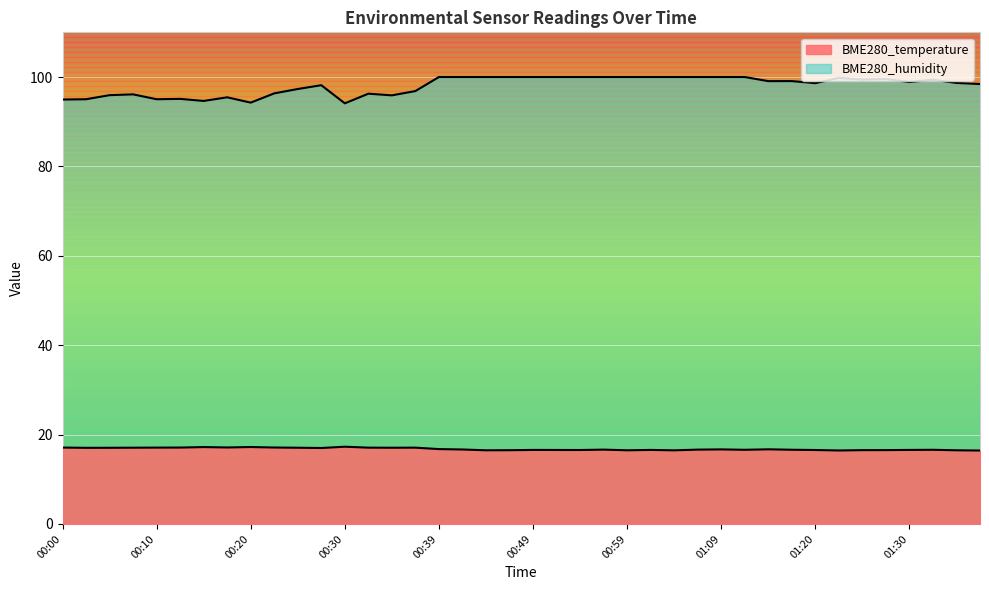

Rank the series by their average value, from highest to lowest.

BME280_humidity, BME280_temperature